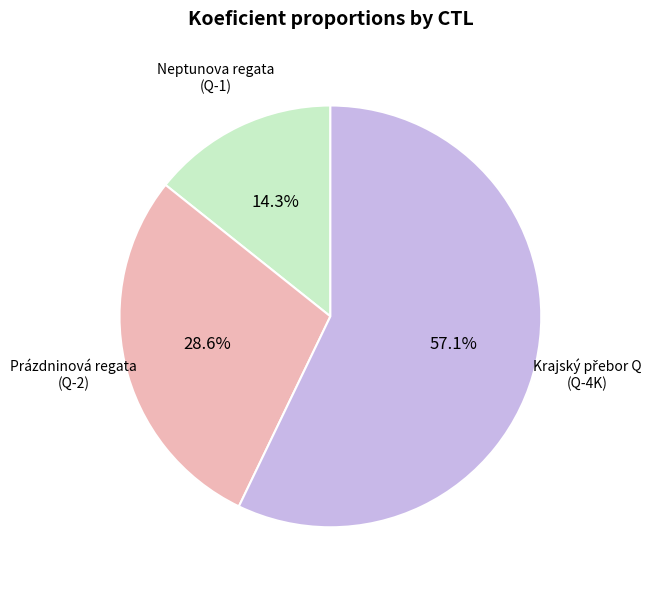

To the nearest percent, what is the difference between the largest and smallest slice percentages?

43%